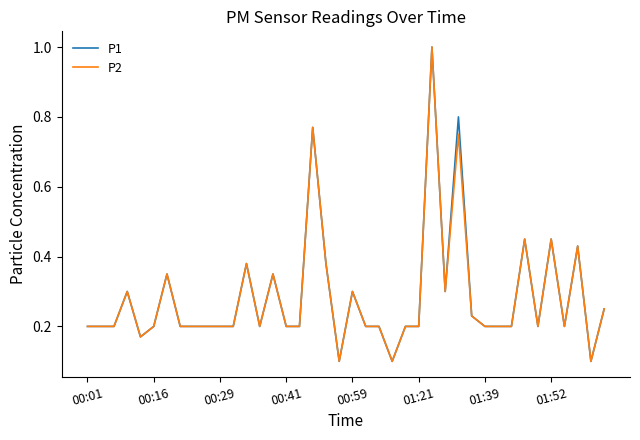

Count the number of data series in this chart.

2